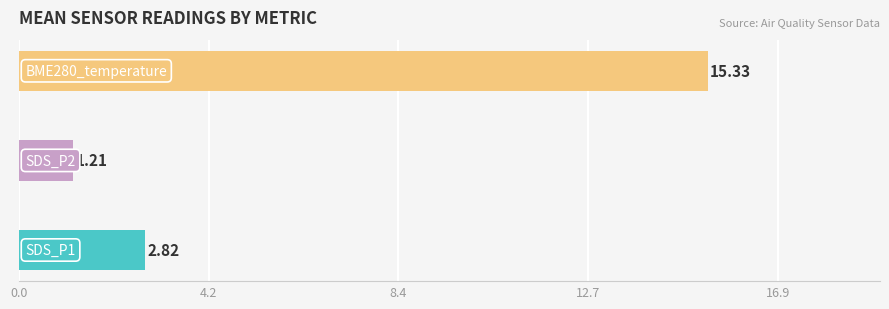

What is the sum of all values?

19.4